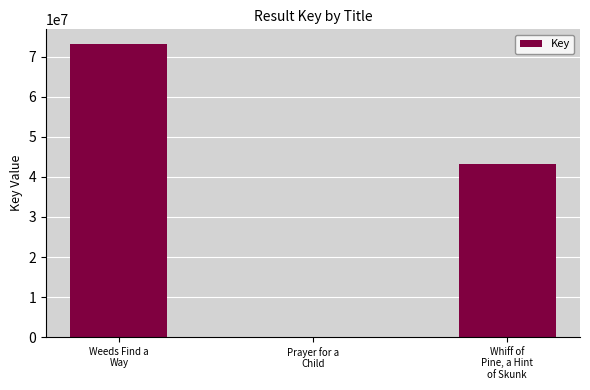

What is the sum of the values at Weeds Find a
Way and Prayer for a
Child?

73242755